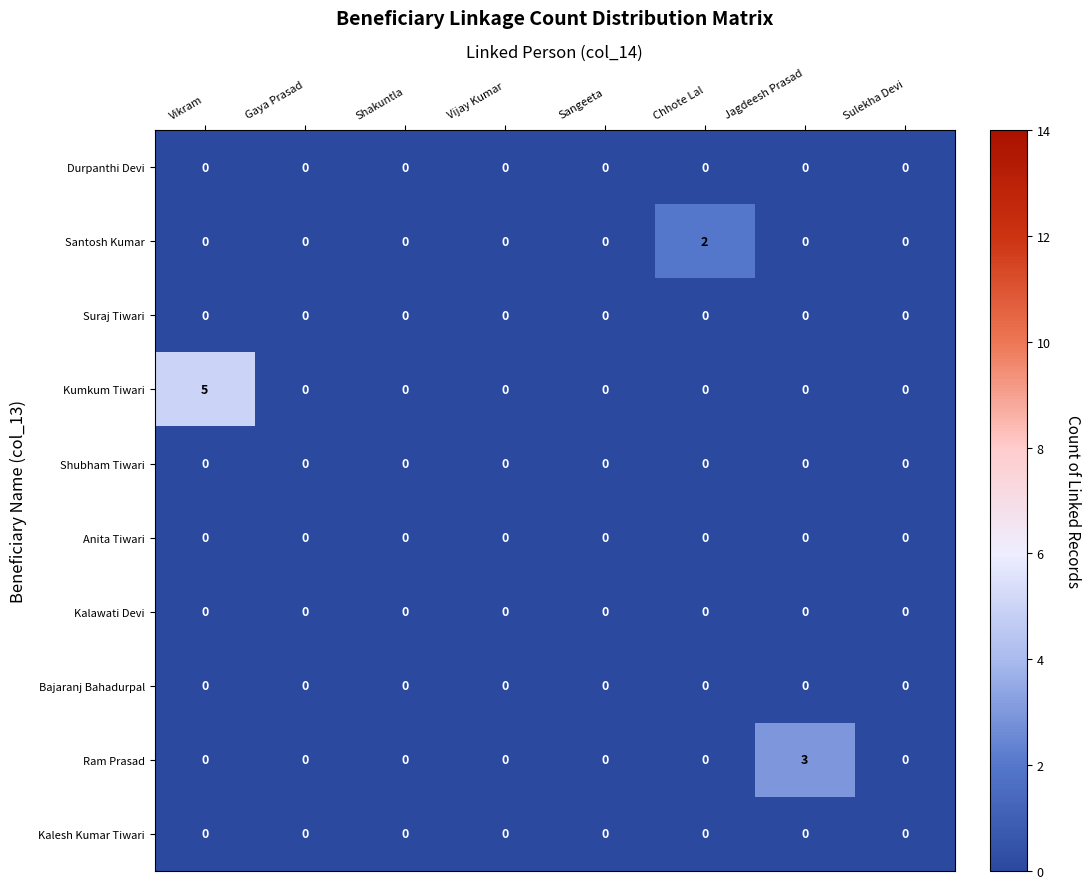

Which series has the largest total across all categories?

Suraj Tiwari